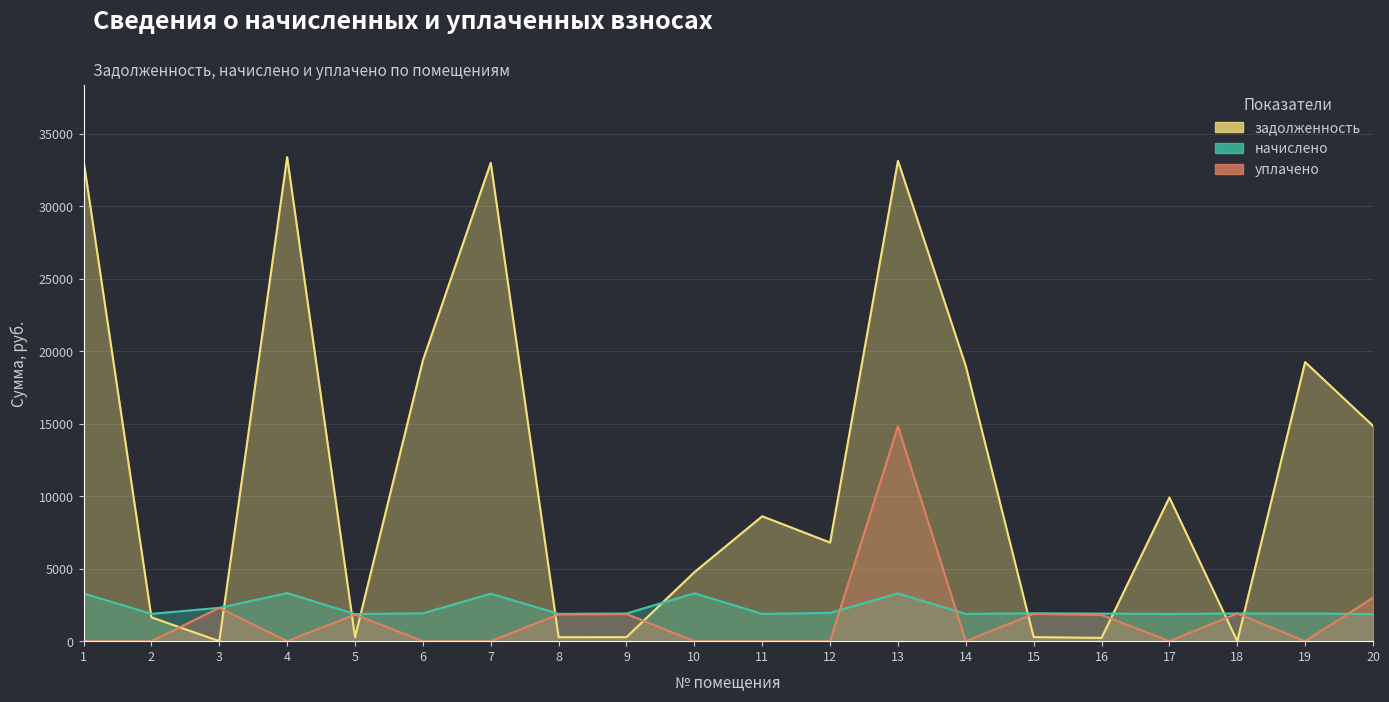

At which category is the sum across all series the highest?

13